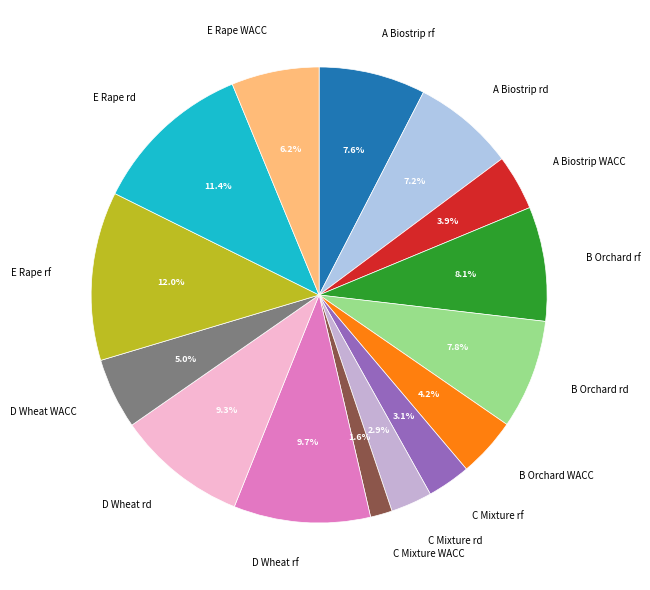

What portion of the pie excludes A Biostrip rd?

92.8%